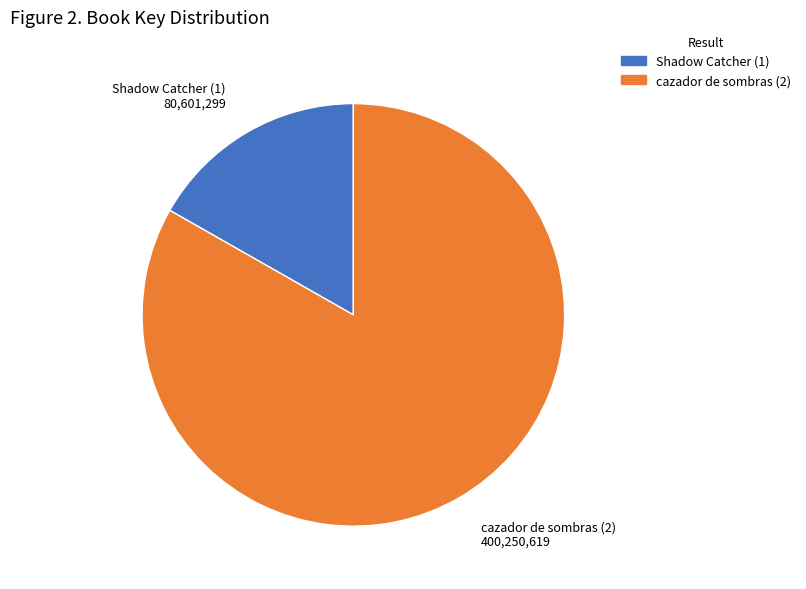

The Shadow Catcher (1) slice represents 9% of the pie. True or false?

False